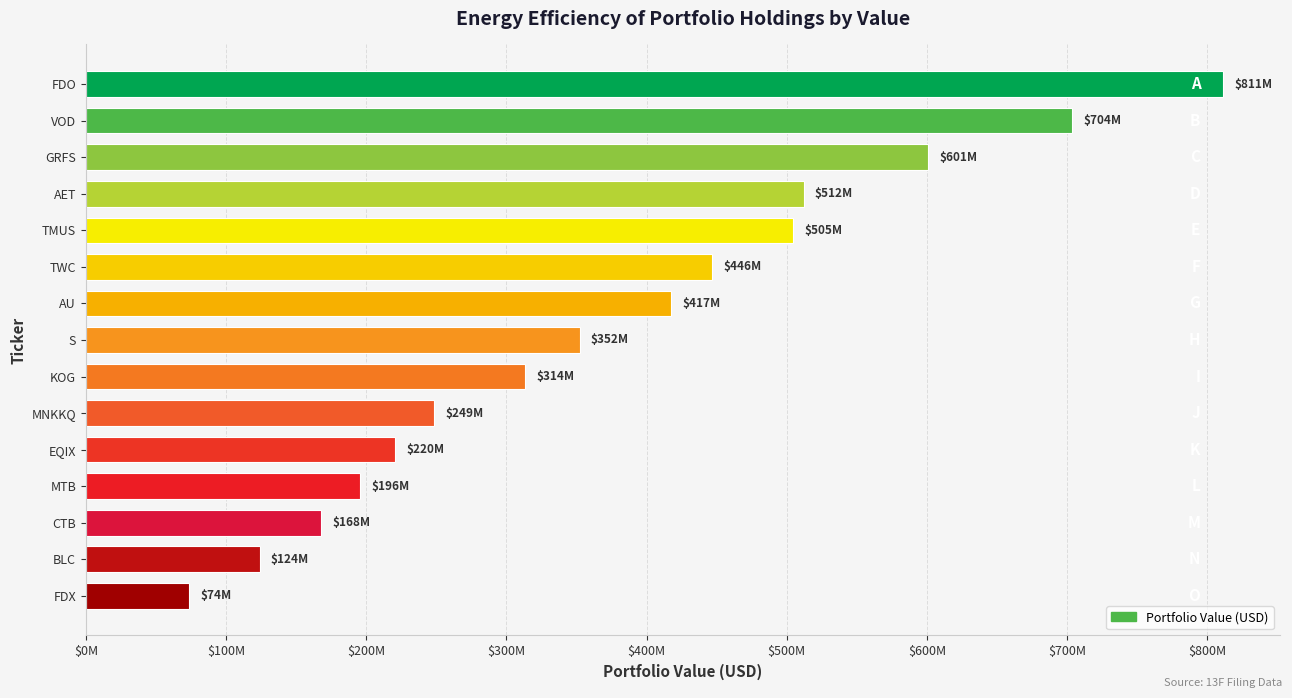

Does the chart contain any negative values?

No